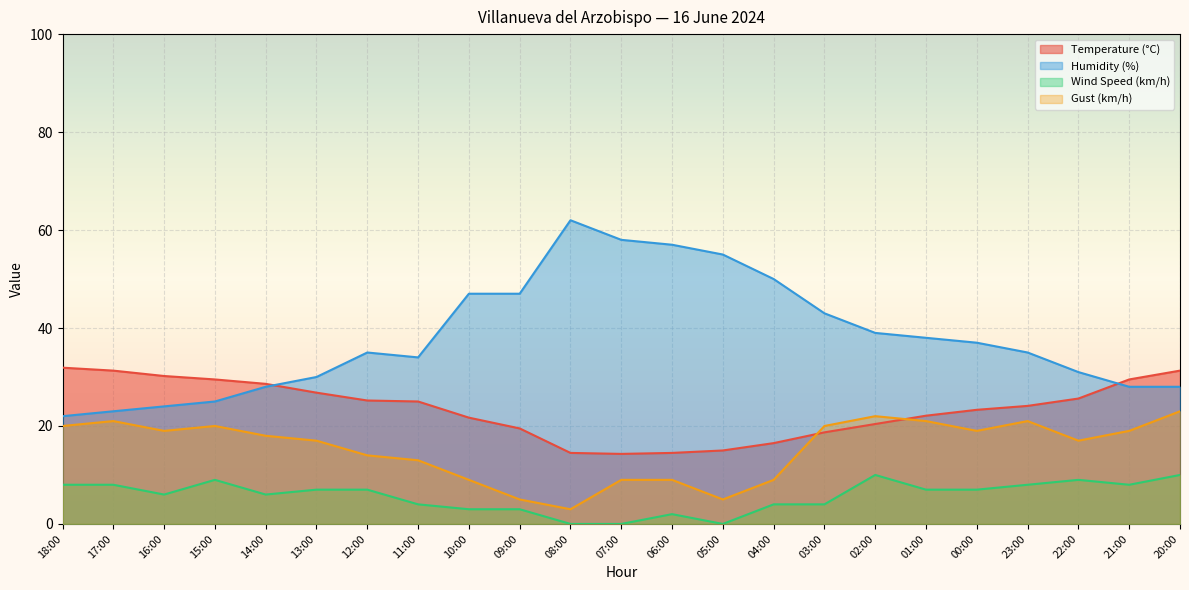

Which label corresponds to the largest value in the chart?

08:00